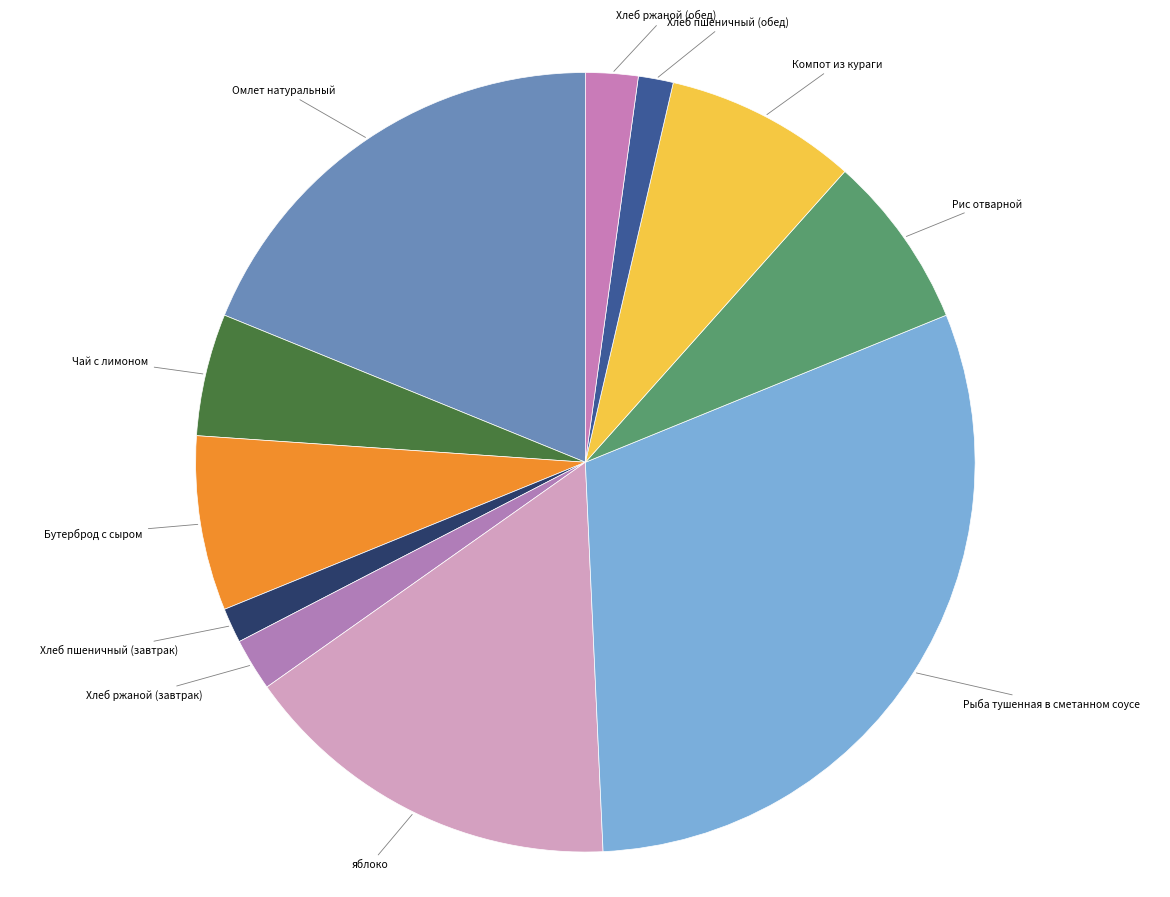

What is the ratio of the value at Бутерброд с сыром to the value at Рис отварной?

1.0